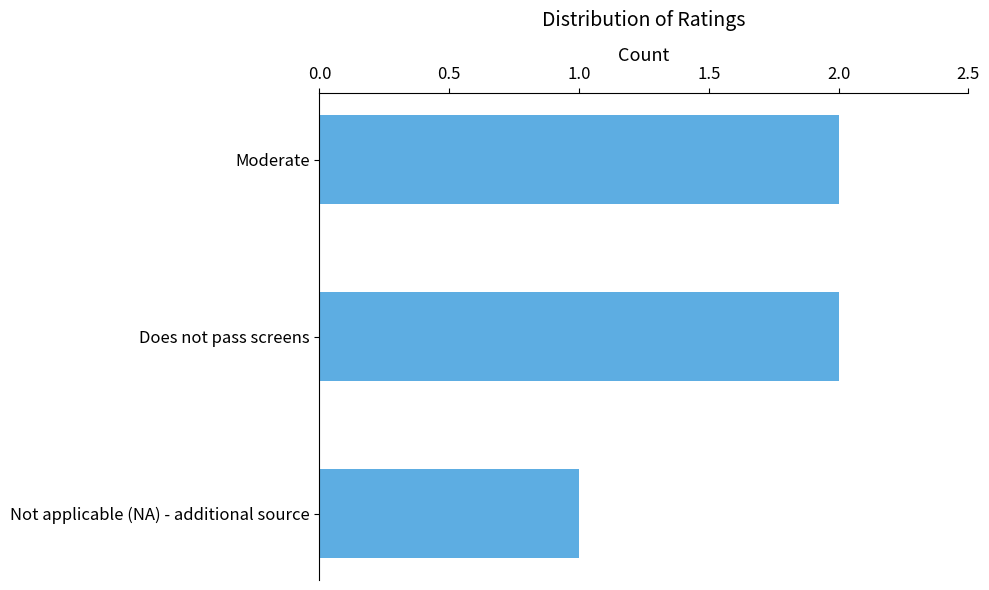

Between Moderate and Not applicable (NA) - additional source, which is larger?

Moderate